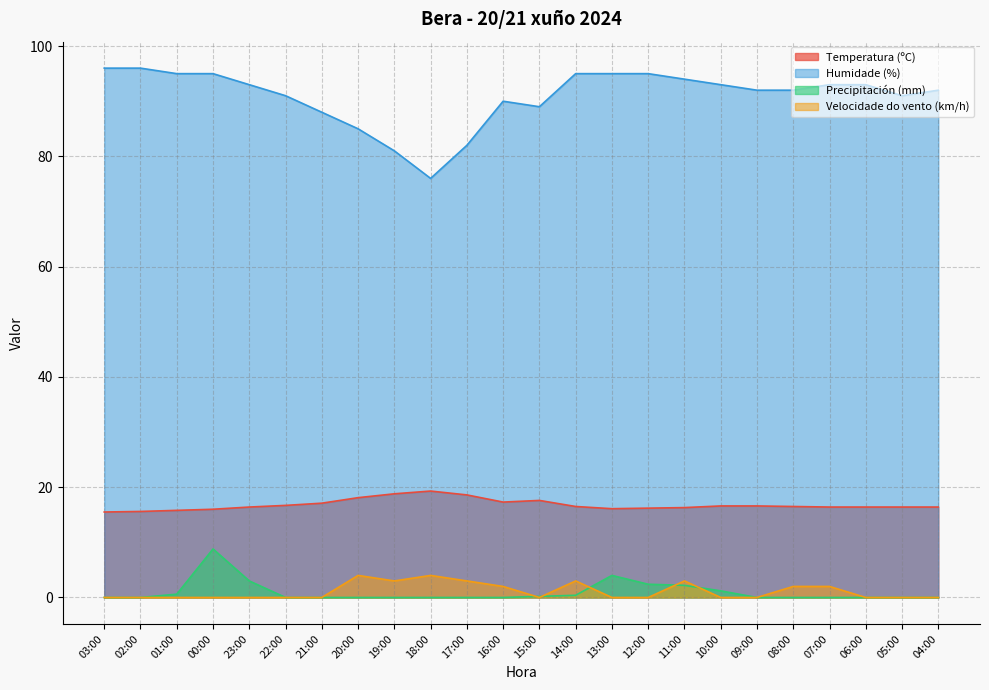

What is the approximate value of Temperatura (ºC) at 22:00?

16.7